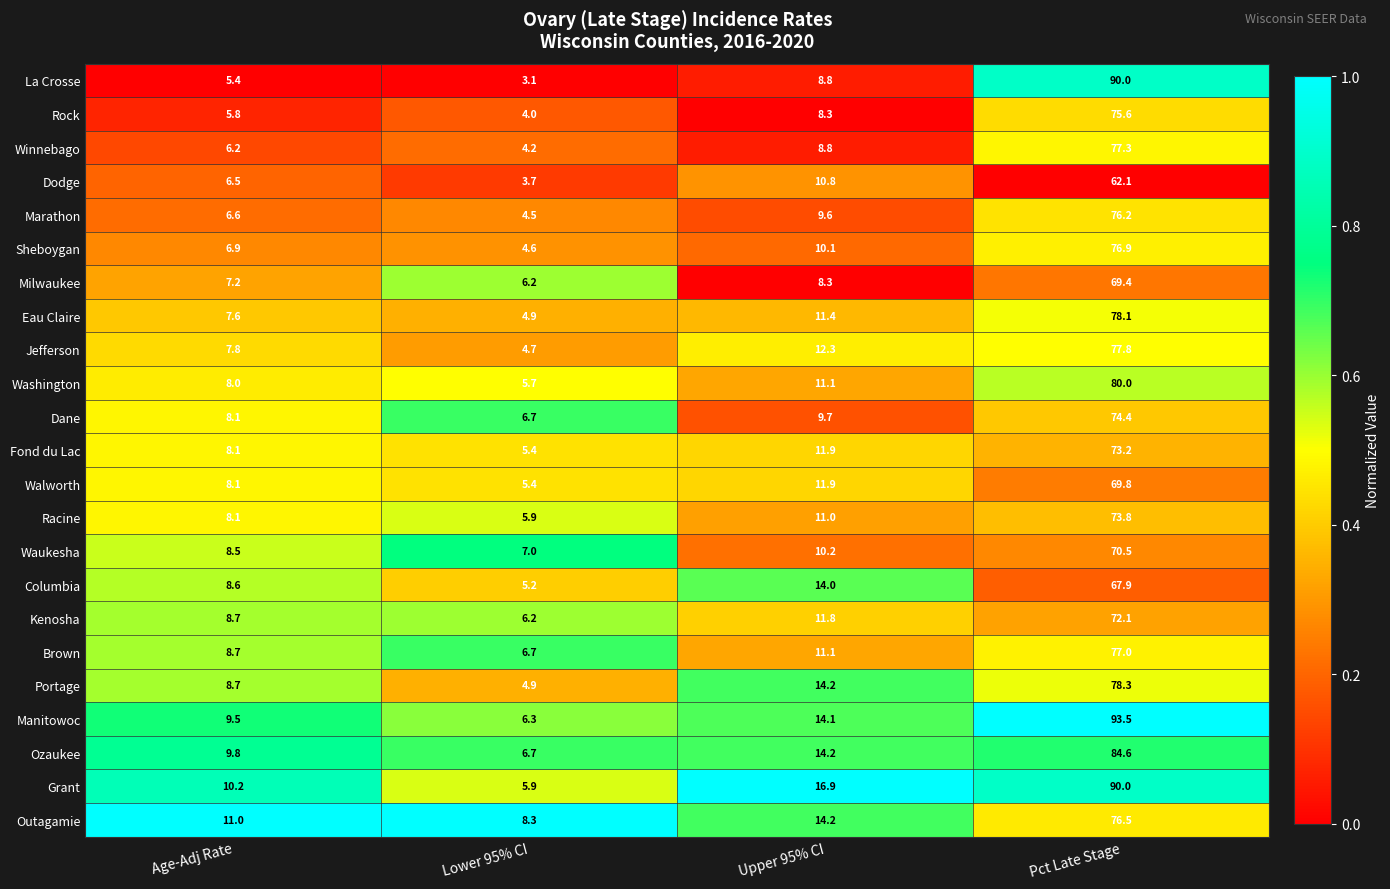

List the labels in order of Ozaukee value, largest first.

Pct Late Stage, Upper 95% CI, Age-Adj Rate, Lower 95% CI